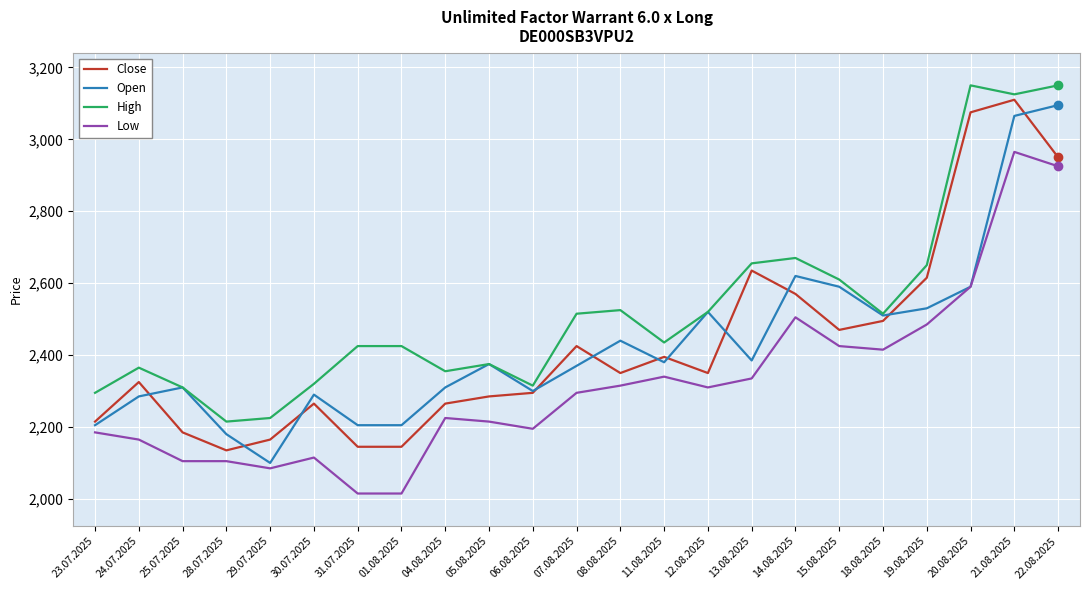

True or false: Low has a value of 862 at 14.08.2025.

False